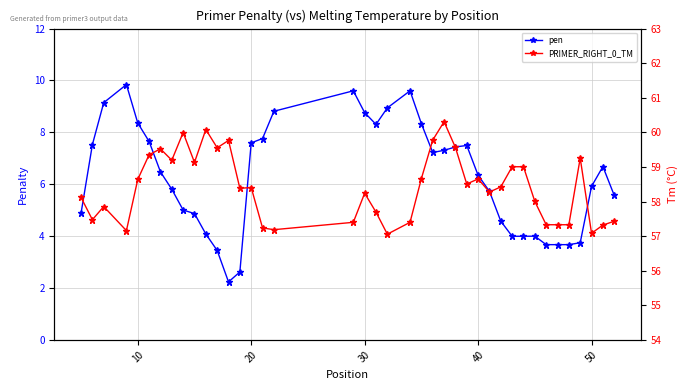

Reading right to left, extract all data points from this chart.

pen: 5.6	6.7	5.9	3.7	3.7	3.7	3.7	4.0	4.0	4.0	4.6	5.7	6.3	7.5	7.4	7.3	7.2	8.3	9.6	8.9	8.3	8.8	9.6	8.8	7.8	7.6	2.6	2.2	3.4	4.1	4.9	5.0	5.8	6.5	7.6	8.4	9.8	9.1	7.5	4.9
PRIMER_RIGHT_0_TM: 57.4	57.3	57.1	59.3	57.3	57.3	57.3	58.0	59.0	59.0	58.4	58.3	58.7	58.5	59.6	60.3	59.8	58.7	57.4	57.1	57.7	58.2	57.4	57.2	57.2	58.4	58.4	59.8	59.6	60.1	59.1	60.0	59.2	59.5	59.4	58.6	57.2	57.9	57.5	58.1